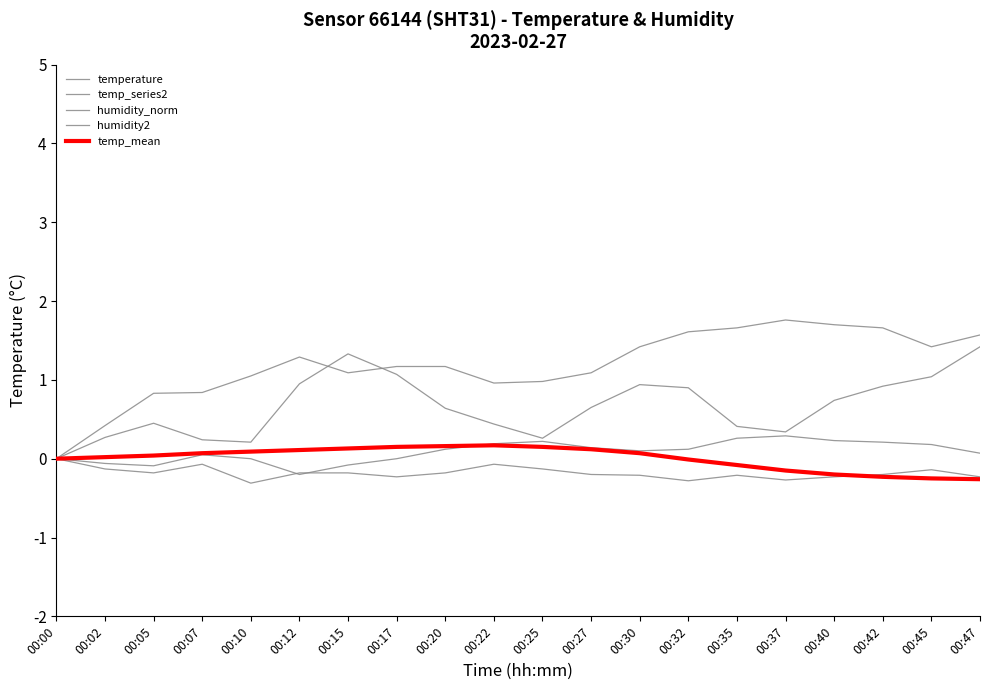

Is the value of humidity2 at 00:02 greater than the value of temp_series2 at 00:17?

Yes